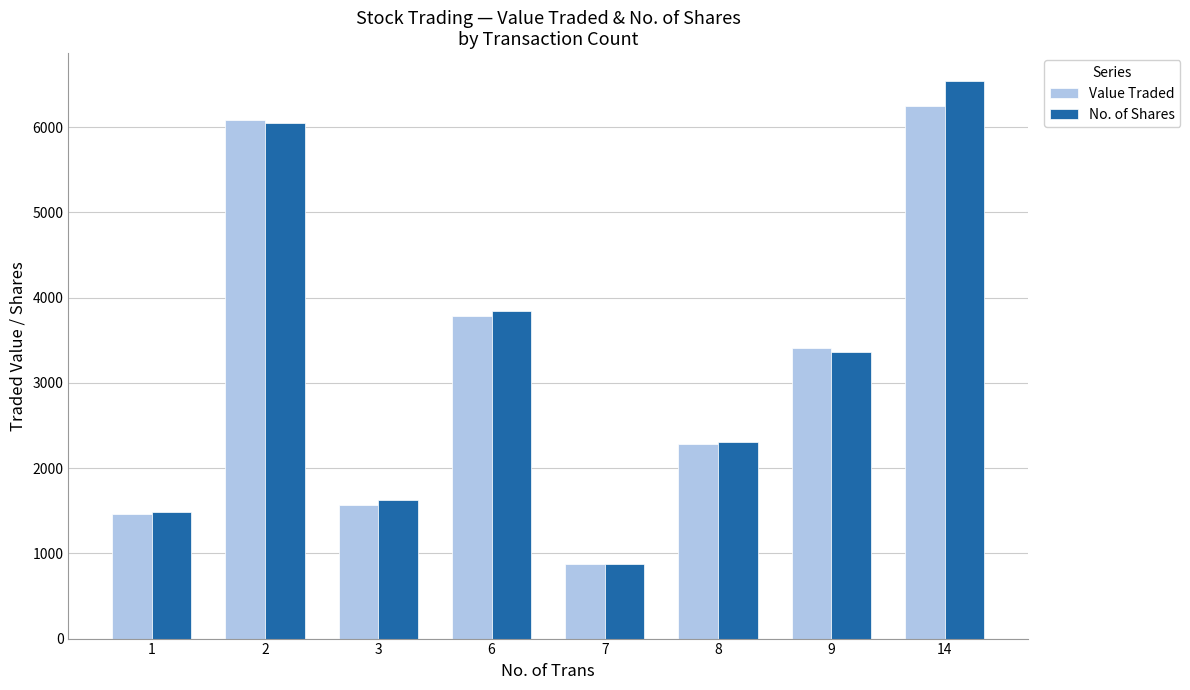

How many data points in Value Traded are less than 3403?

4